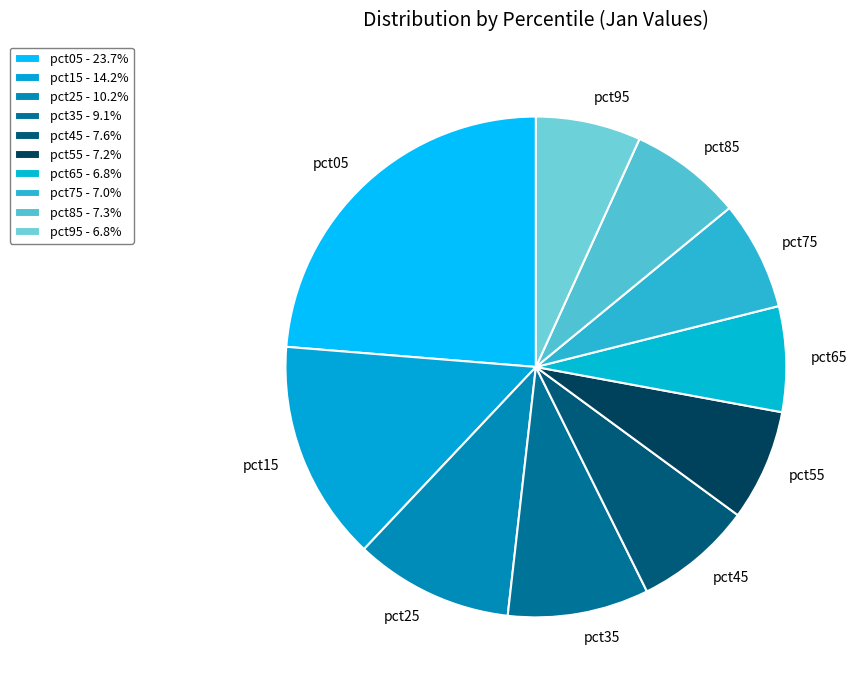

Is there a majority slice in this chart?

No